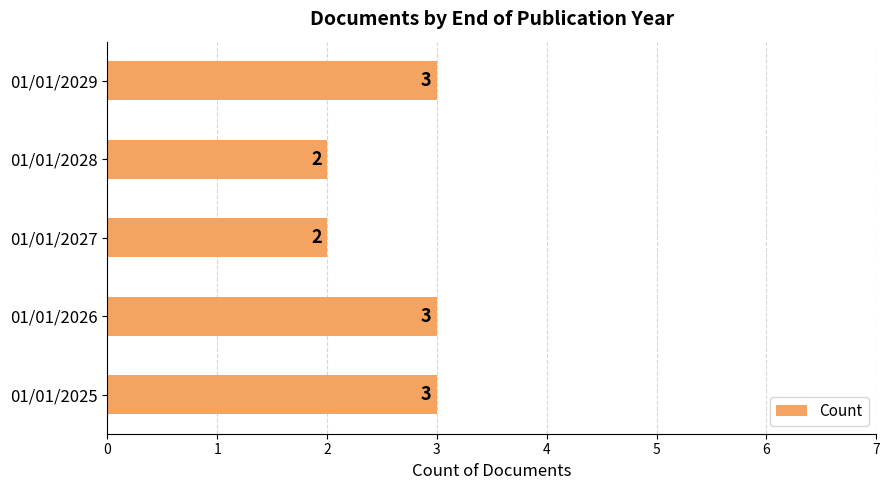

The value at 01/01/2027 is 1. True or false?

False